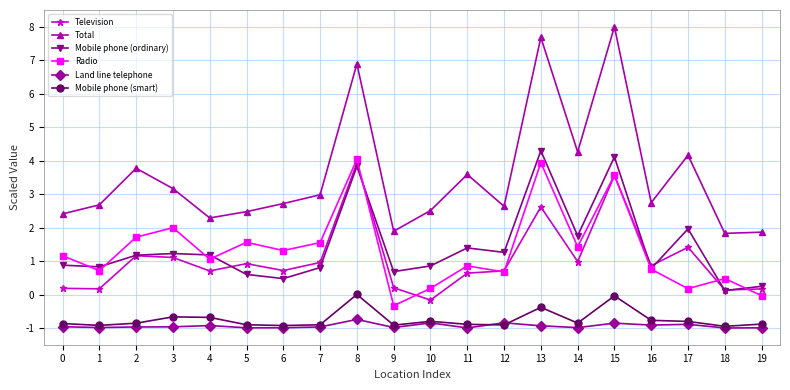

True or false: Mobile phone (ordinary) has more than 1 interior local peaks.

True